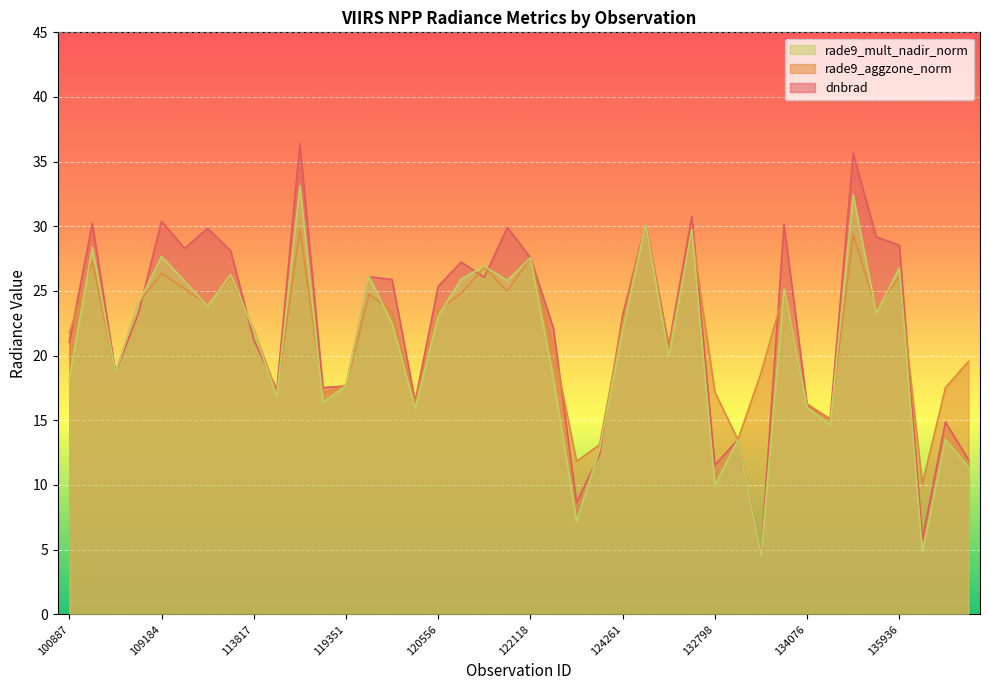

Which series ends up on top after the final intersection of dnbrad and rade9_mult_nadir_norm?

dnbrad